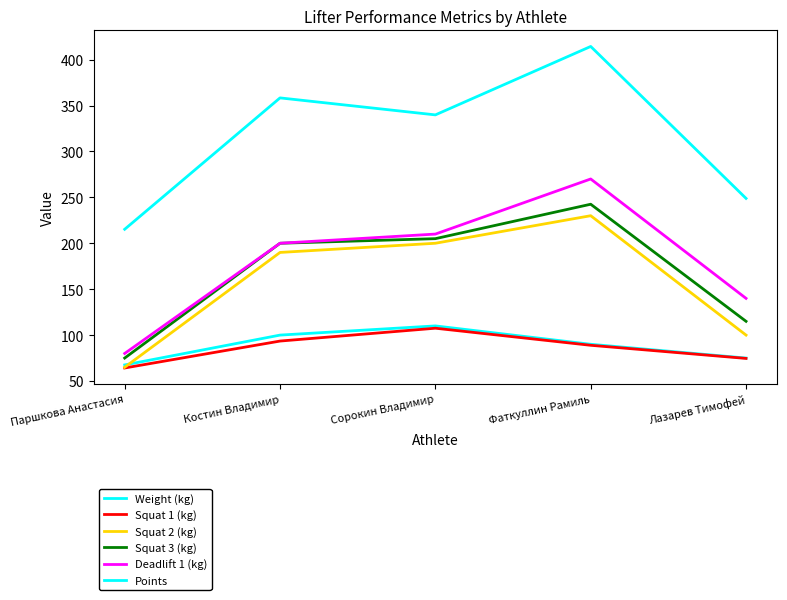

Where is Squat 3 (kg) nearest to the value 158?

Костин Владимир